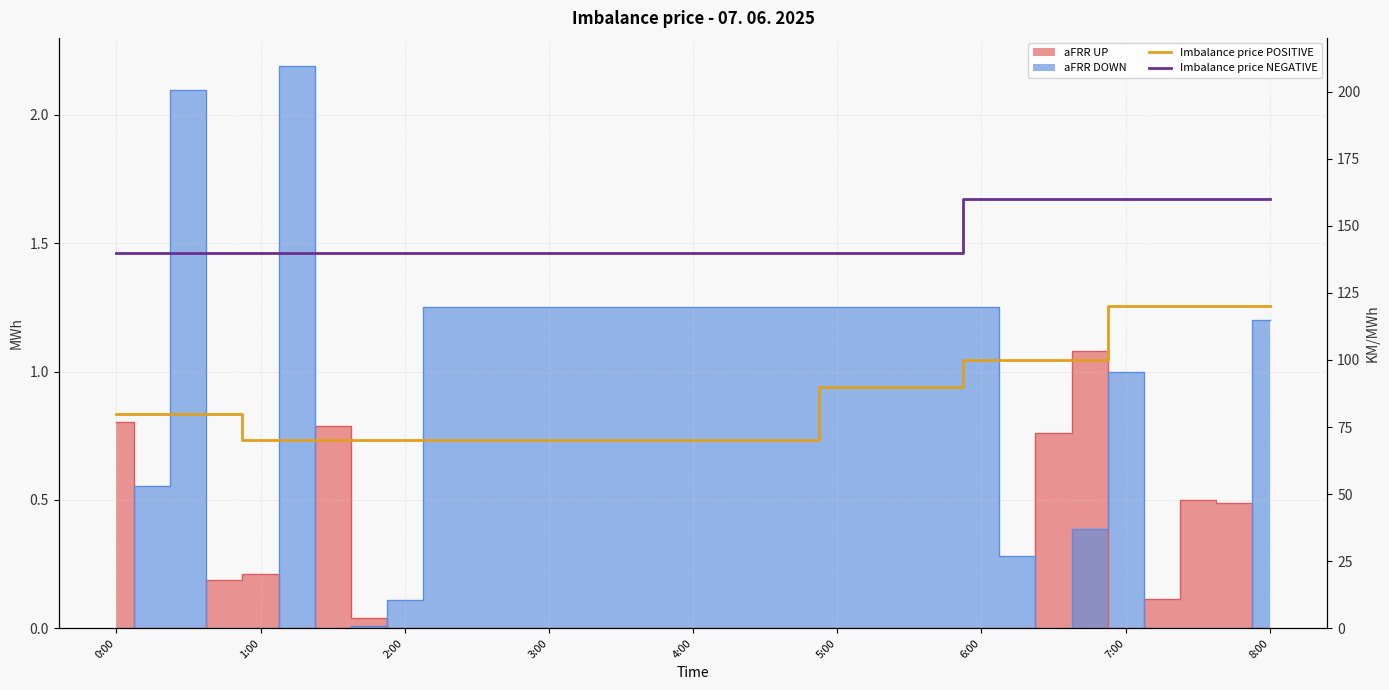

True or false: Imbalance price POSITIVE and Imbalance price NEGATIVE cross at least once.

False